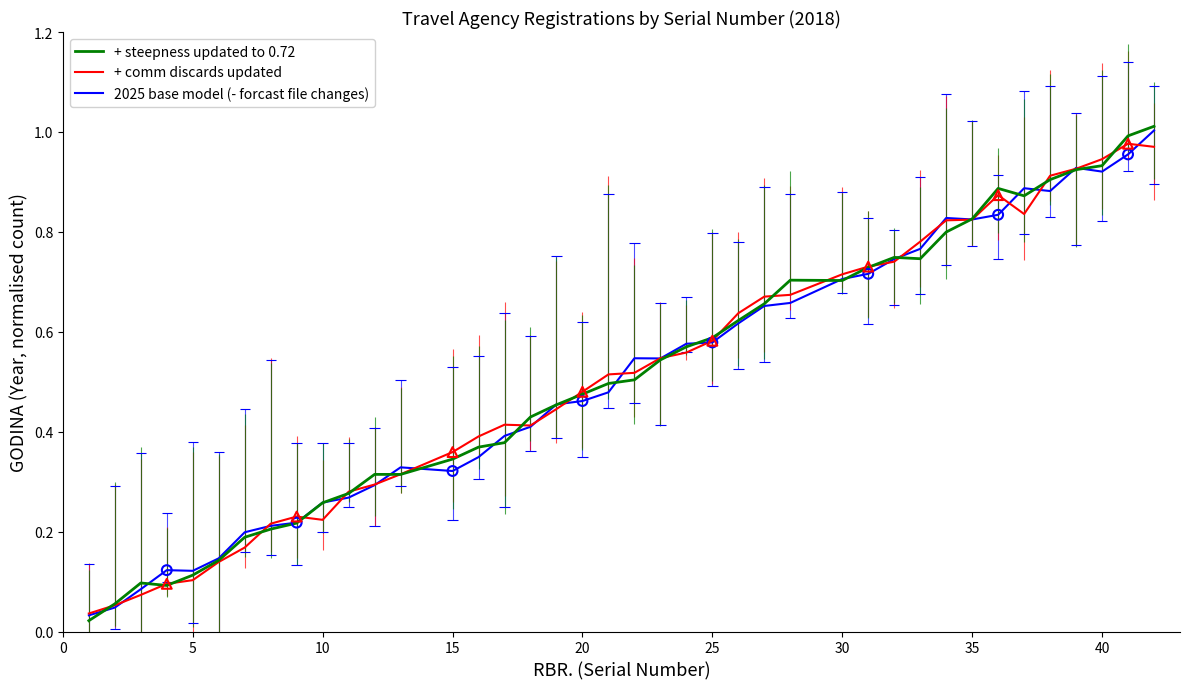

Which series contains the highest Y value?

+ steepness updated to 0.72